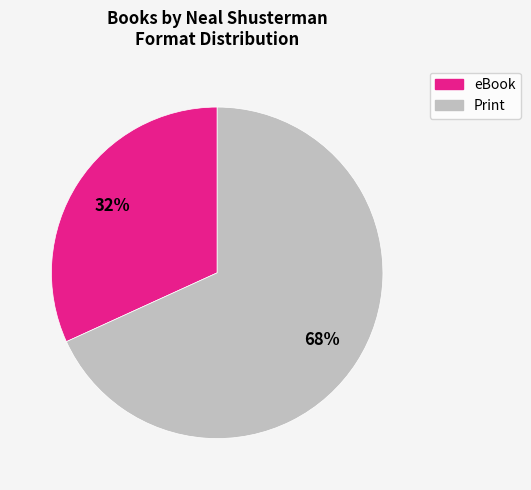

To the nearest percent, what is the average slice percentage?

50%